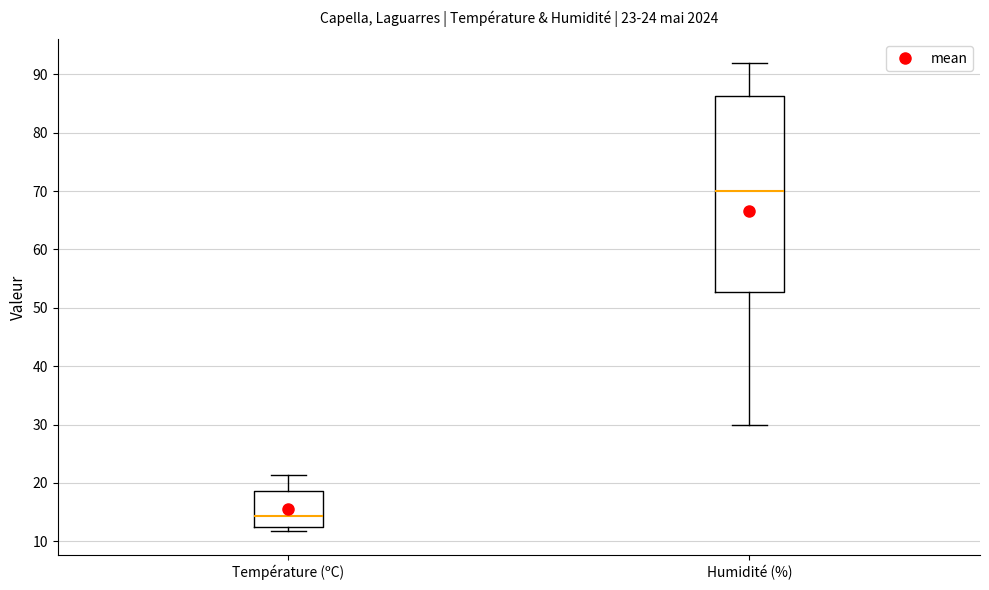

Which box is the tallest, from its lower edge to its upper edge?

Humidité (%)